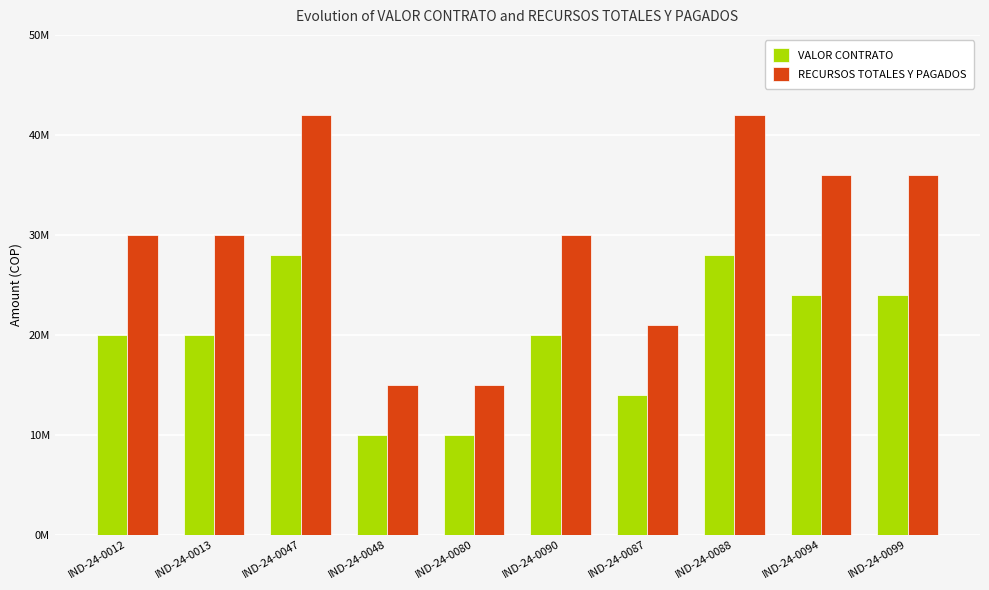

True or false: RECURSOS TOTALES Y PAGADOS has a value of 36000000 at IND-24-0094.

True